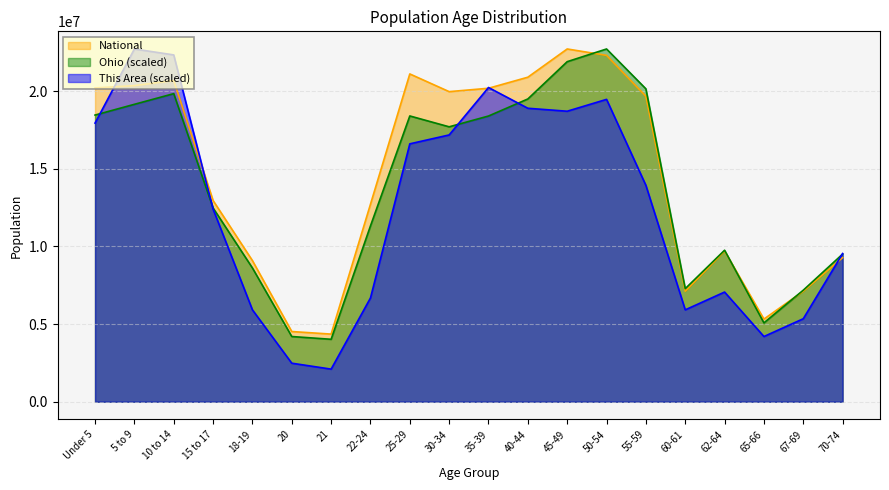

Rank the series at 50-54 from highest to lowest value.

Ohio (scaled), National, This Area (scaled)